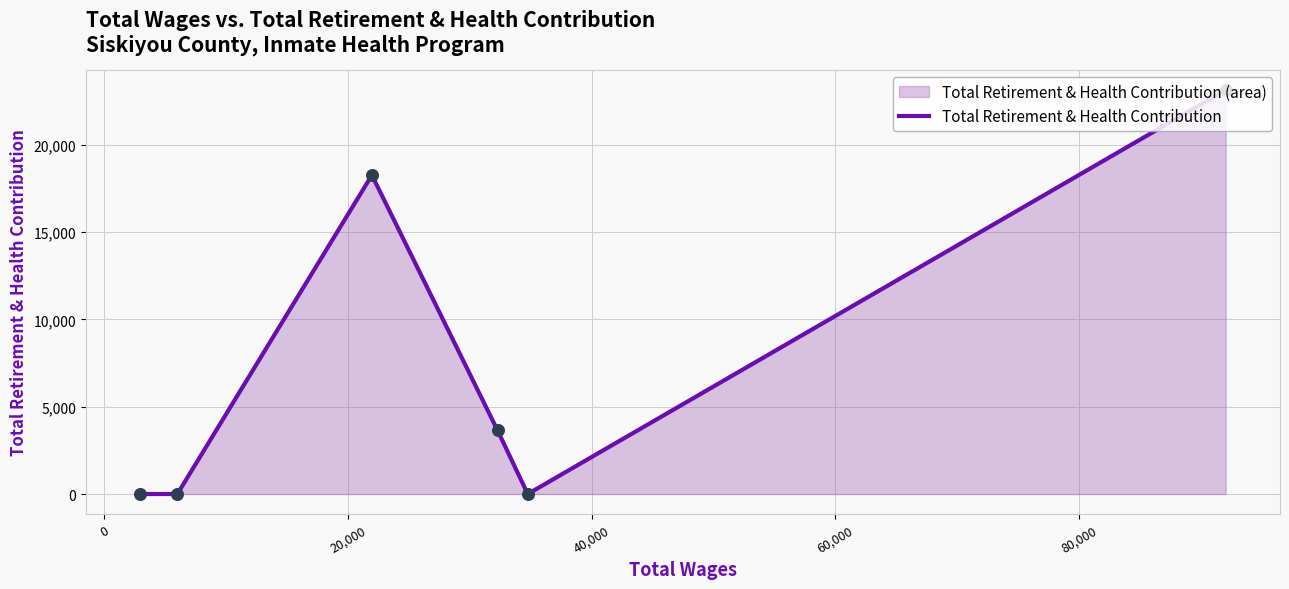

True or false: there are more than 2 points higher than both neighbors.

False